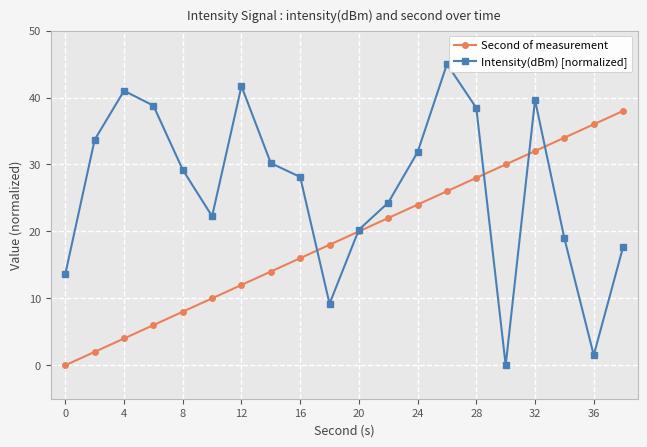

What is the highest value of the Intensity(dBm) [normalized] series?

45.0